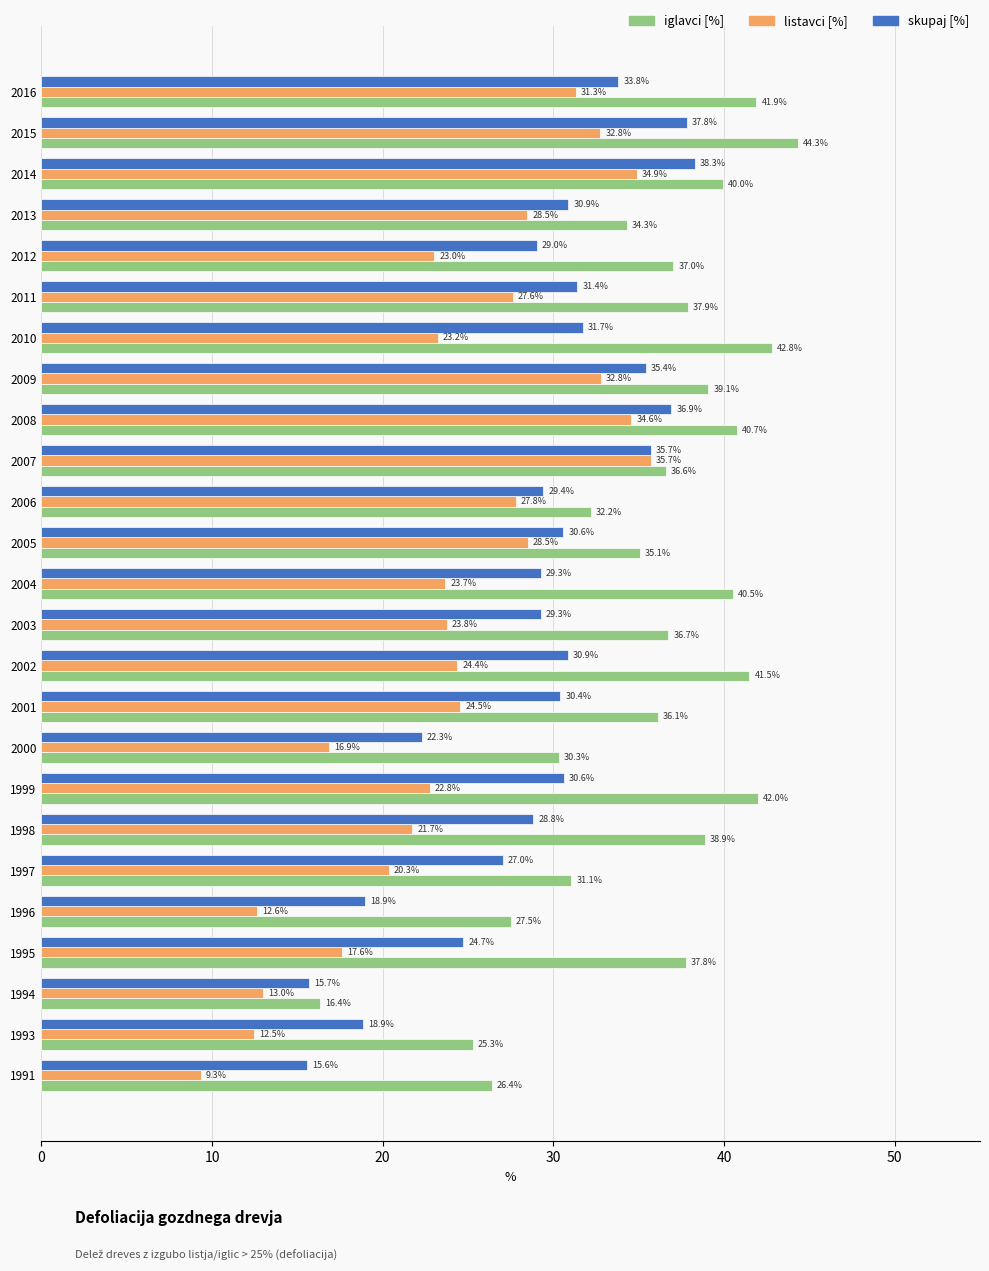

Is the value of listavci [%] at 2009 greater than the value of iglavci [%] at 2007?

No